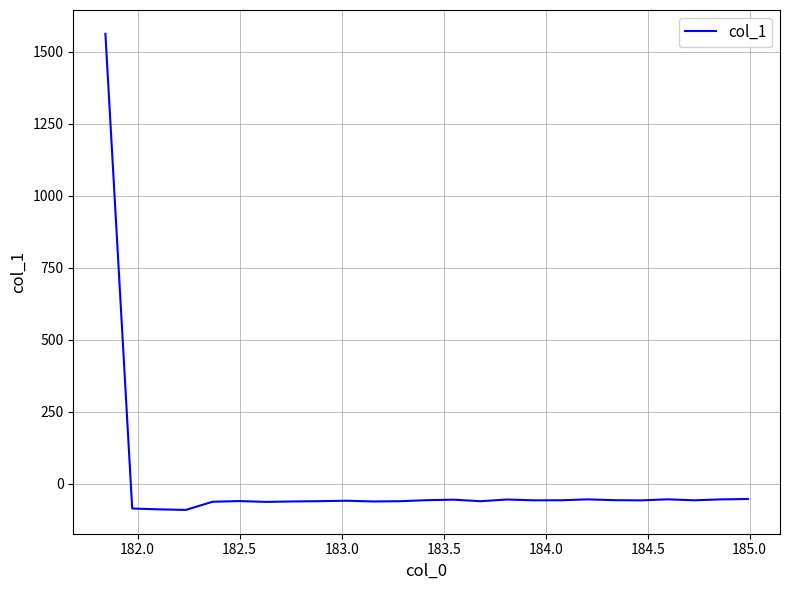

What is the maximum value shown in the chart?

1562.7